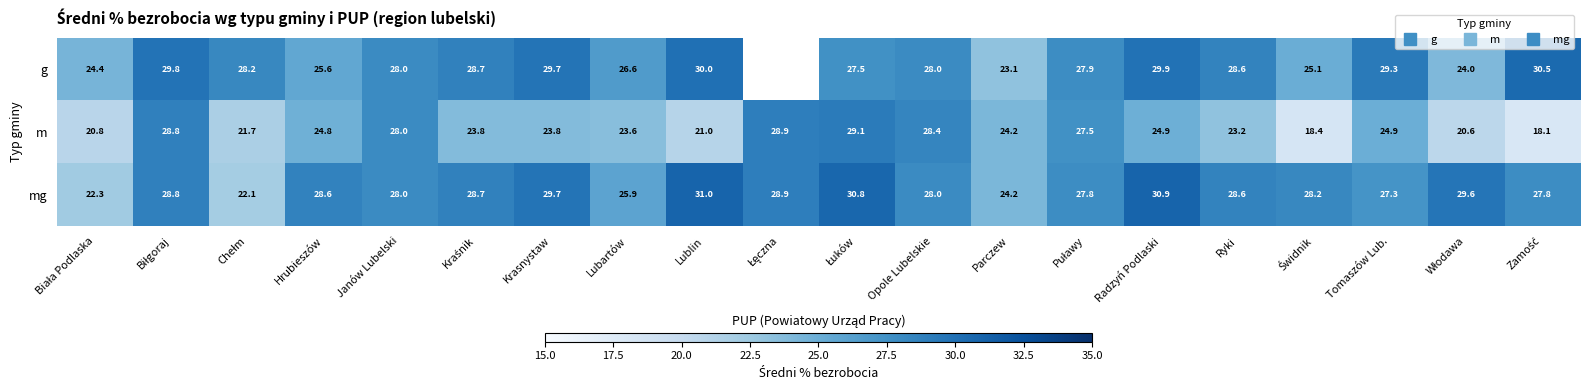

What is the maximum value shown in the chart?

31.0